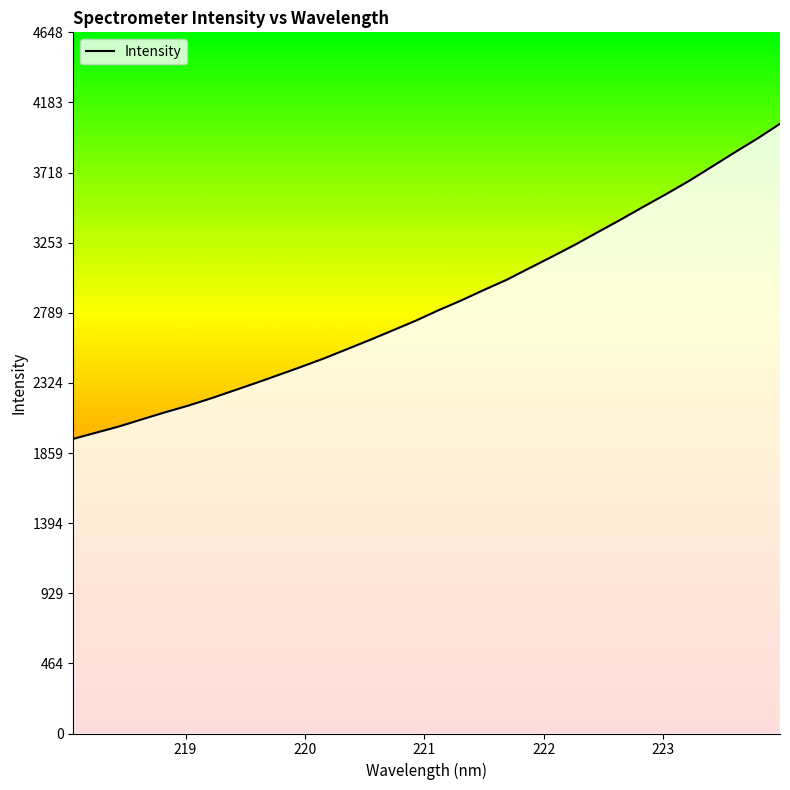

Count the number of categories in the chart.

32